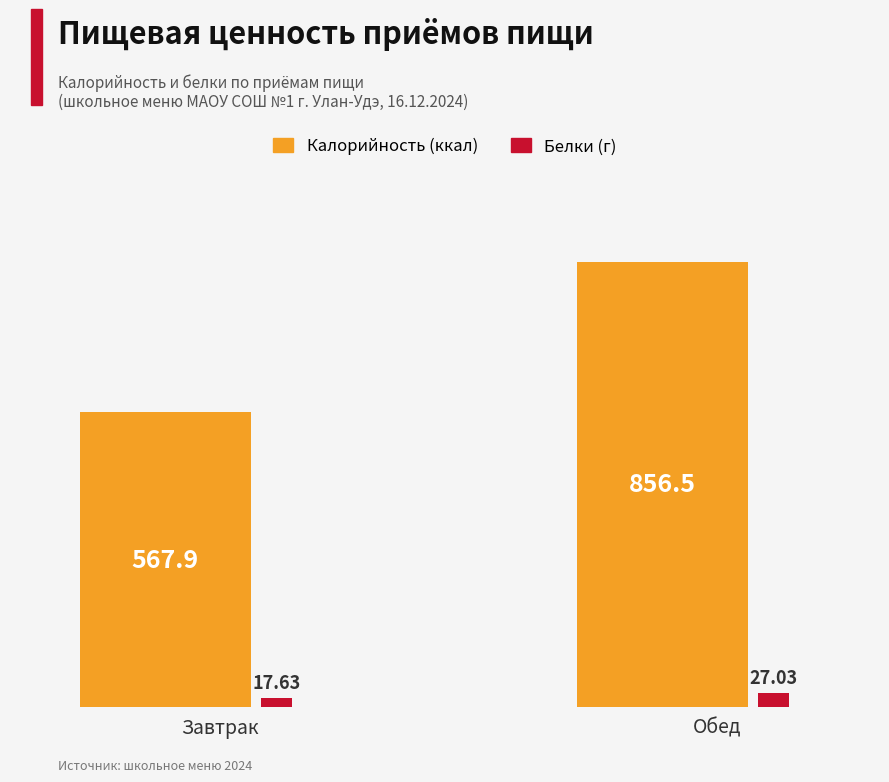

What is the label of the 1st bar from the right?

Обед